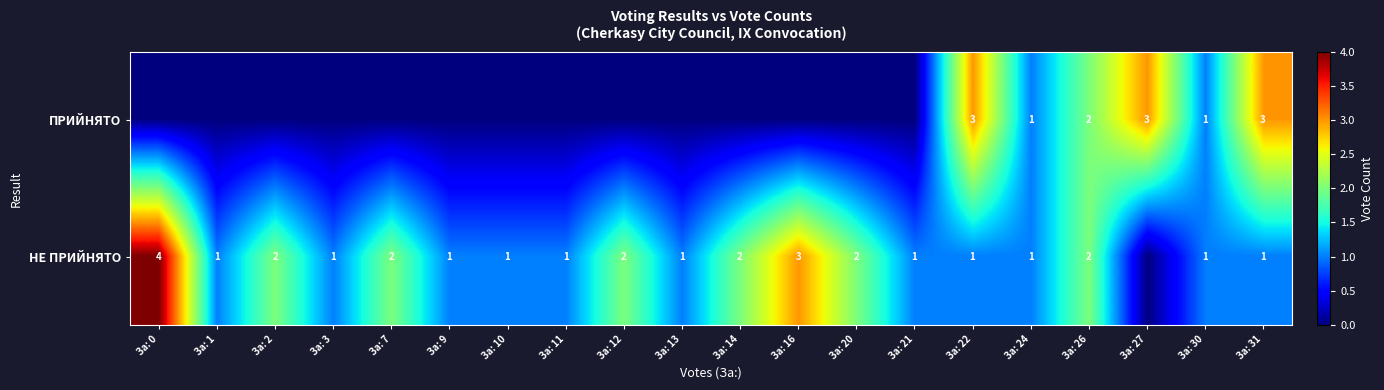

What is the total value across all series at За: 31?

4